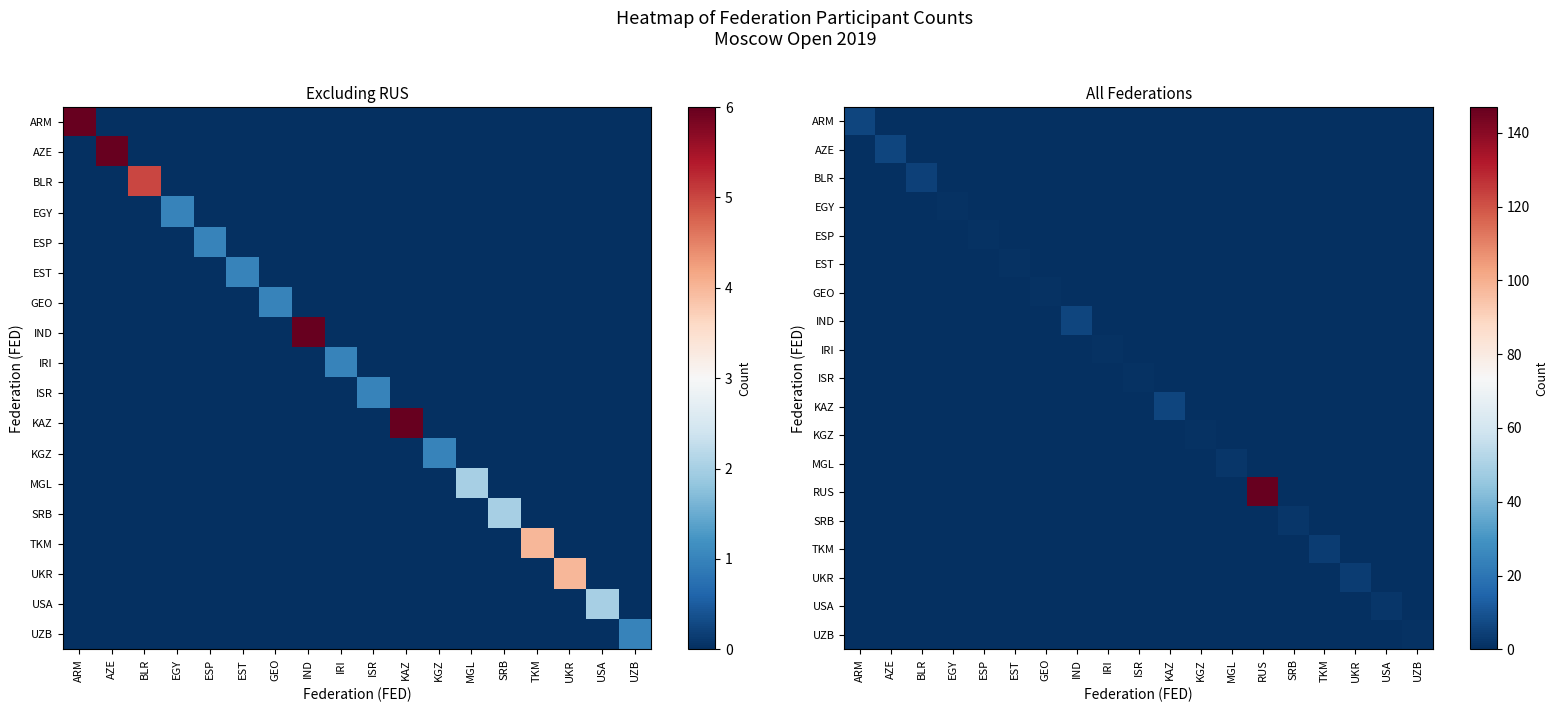

Which series changed the most between EST and USA?

USA